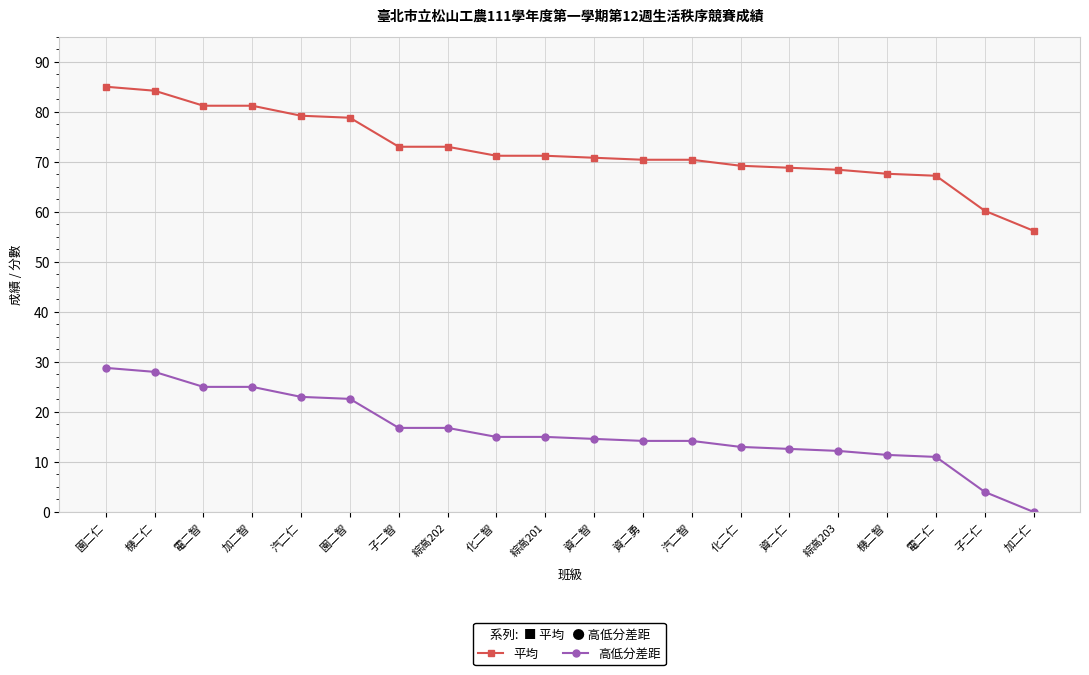

What is the label of the 14th point from the right?

子二智